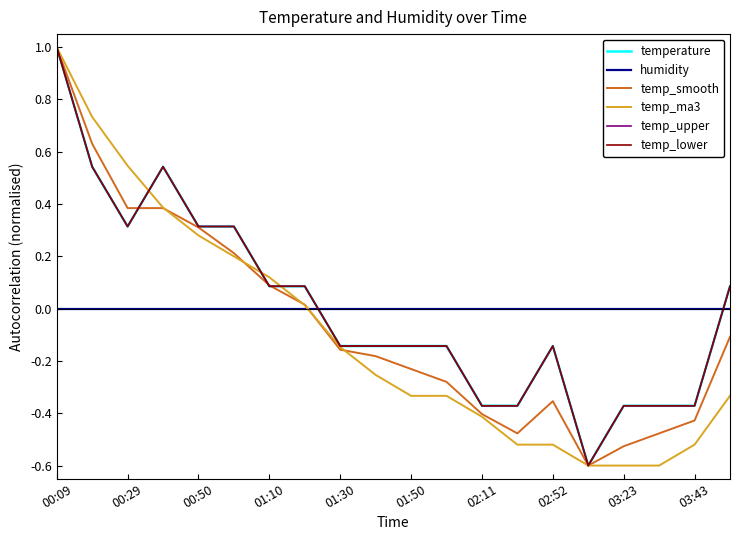

Does the chart have visible grid lines?

No